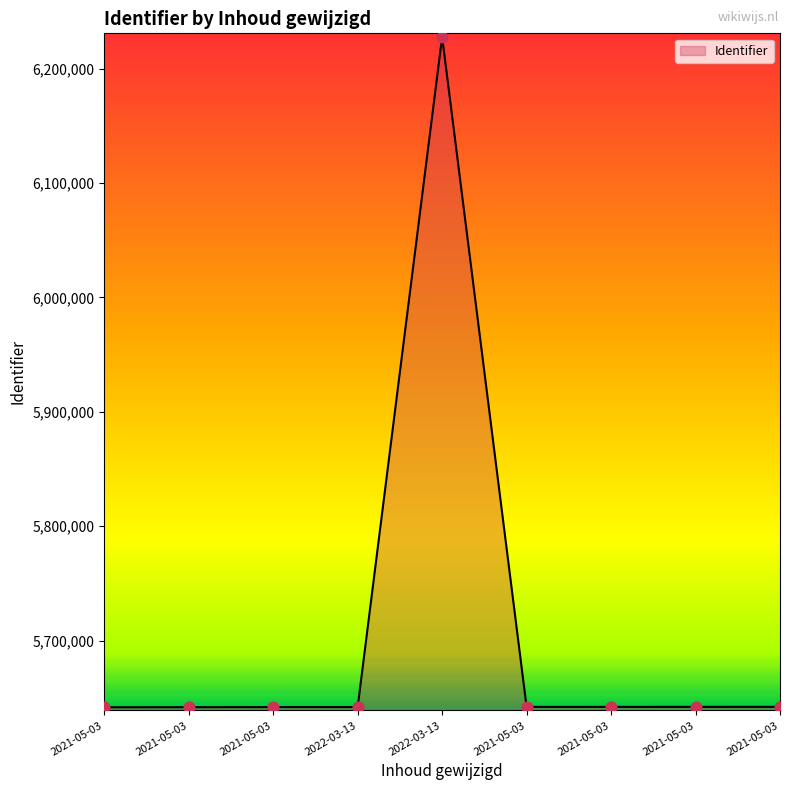

What is the change in value from 2021-05-03 to 2022-03-13?

+122